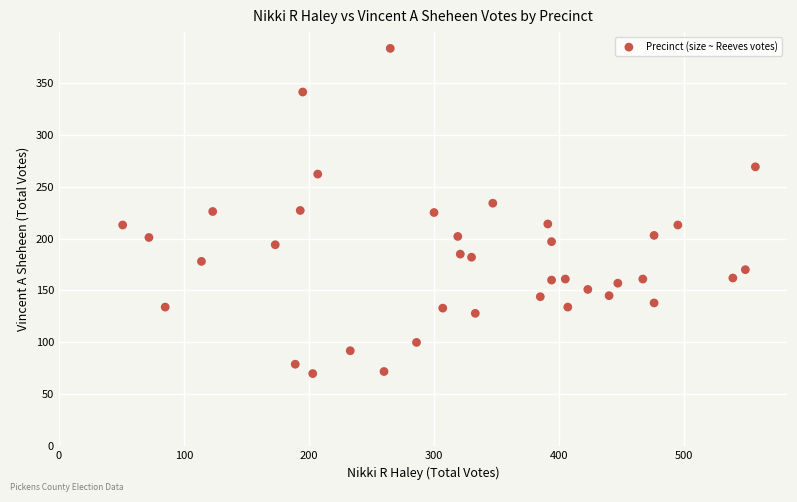

What is the range of Y values (max minus min)?

313